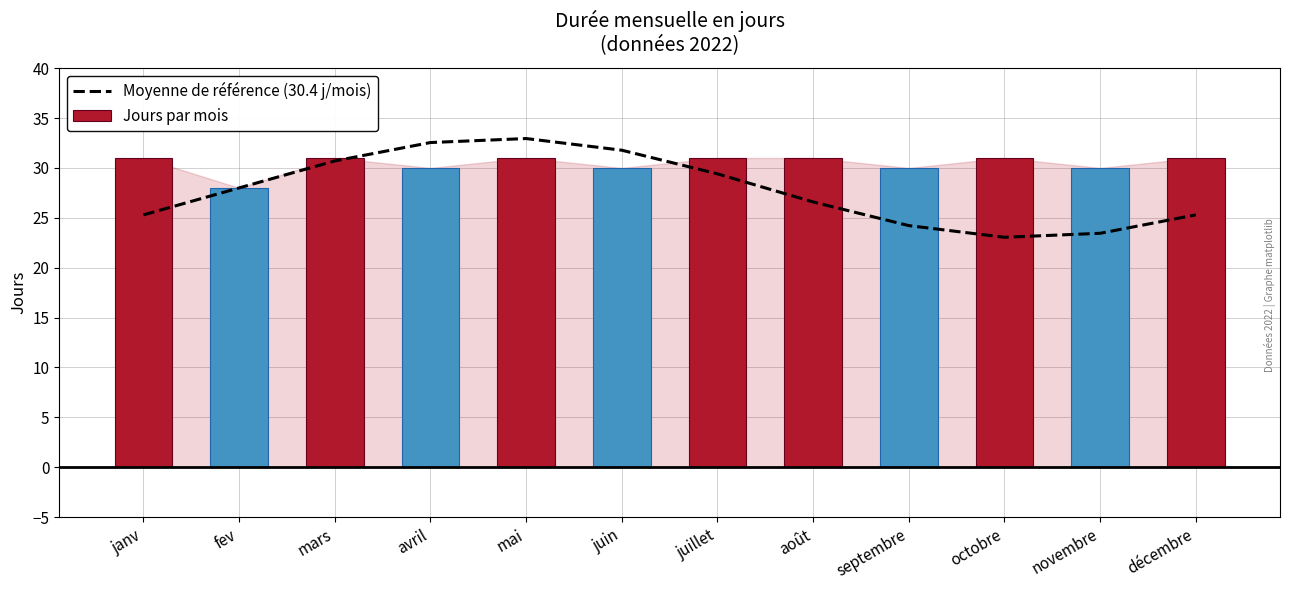

What is the label of the 2nd bar from the left?

fev